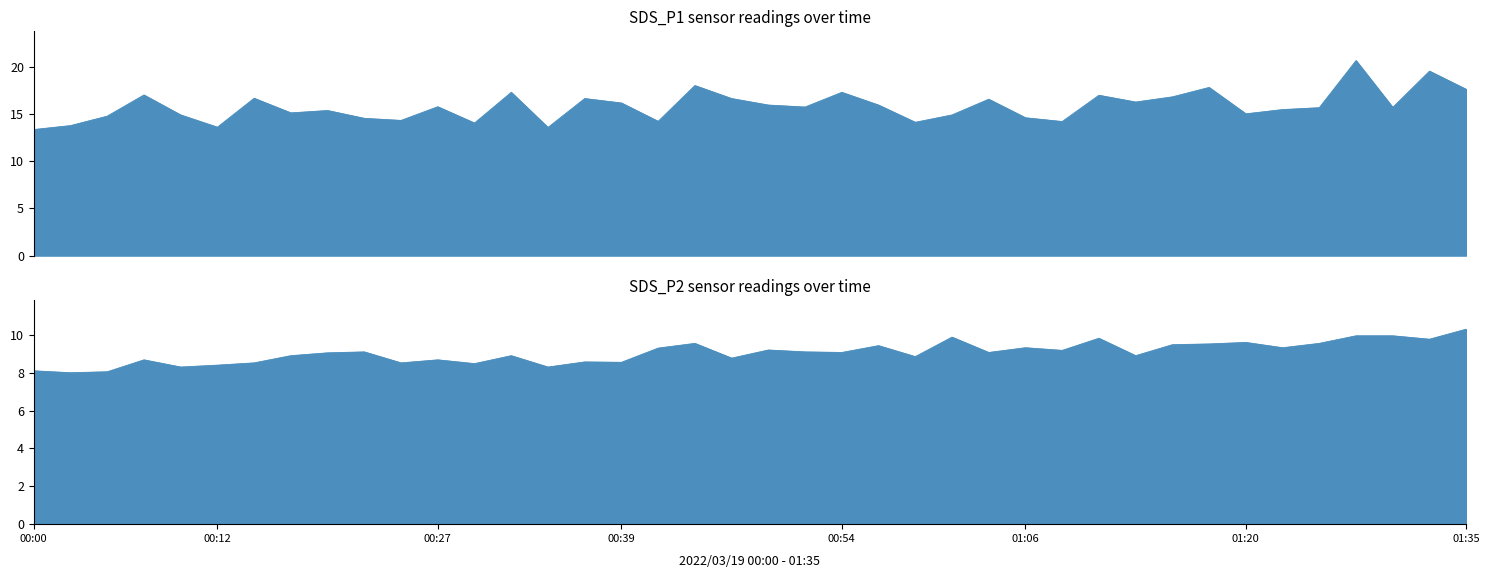

True or false: SDS_P2 has more than 1 points higher than both neighbors.

True